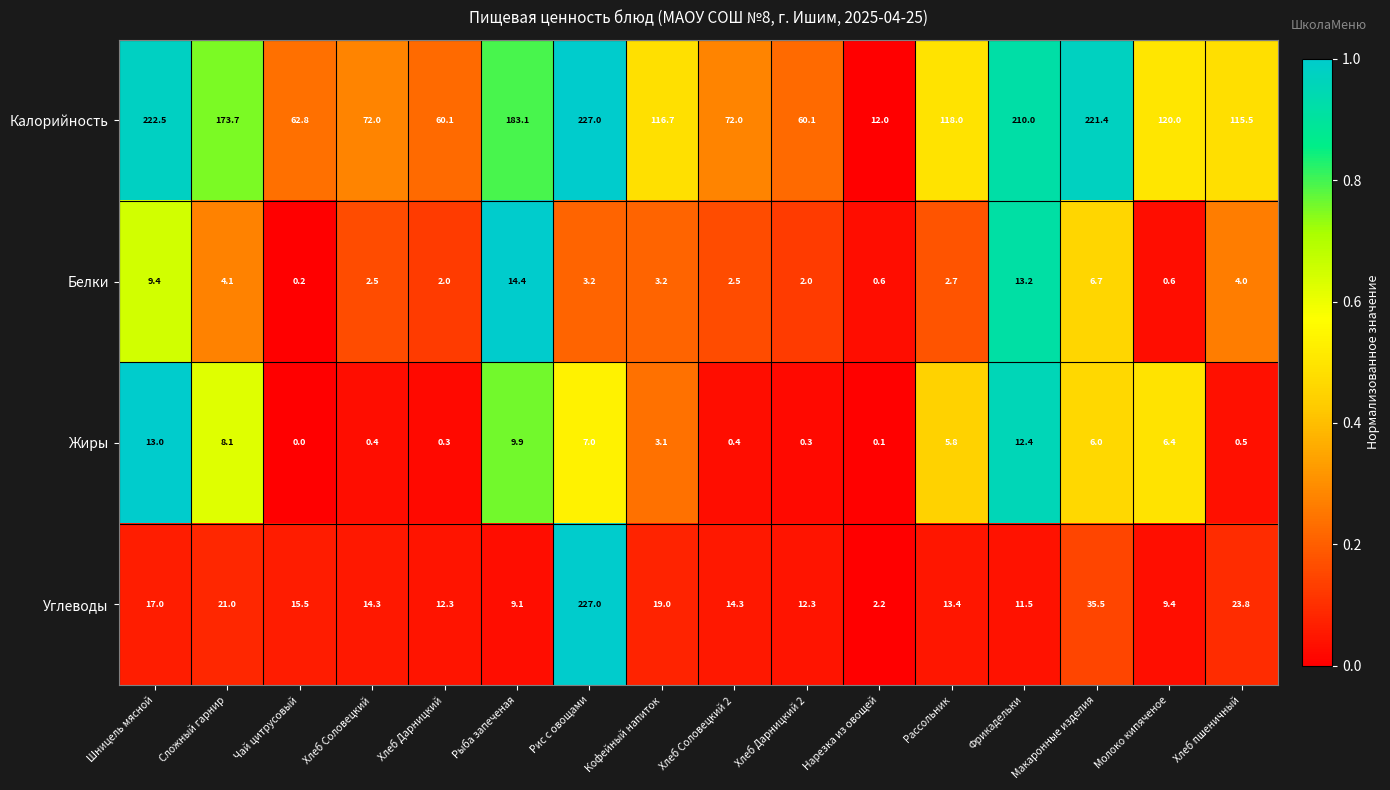

What is the spread (max minus min) of values at Хлеб Соловецкий 2?

71.6